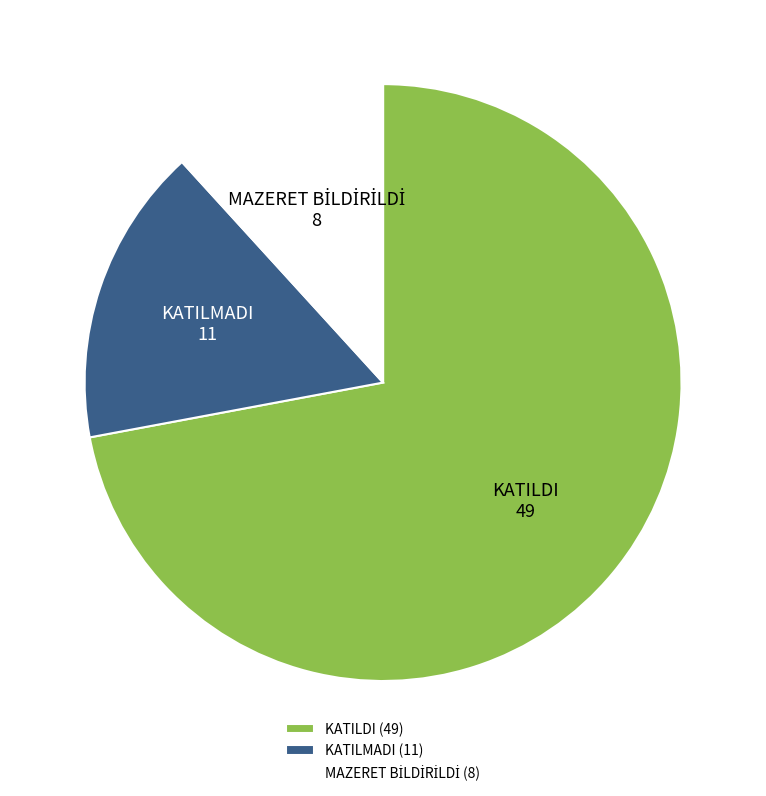

Which has a higher value, KATILDI or KATILMADI?

KATILDI